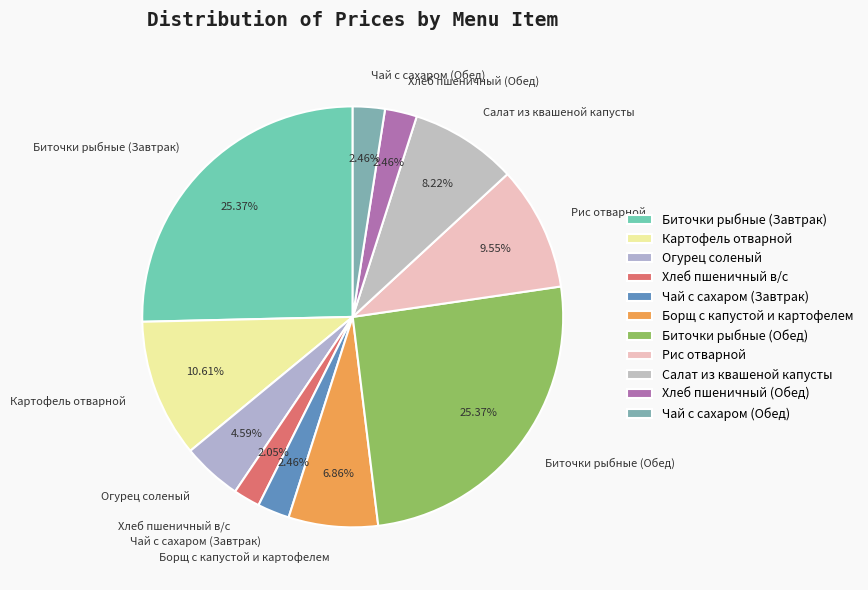

To the nearest percent, what percentage of the pie is Биточки рыбные (Завтрак)?

25%